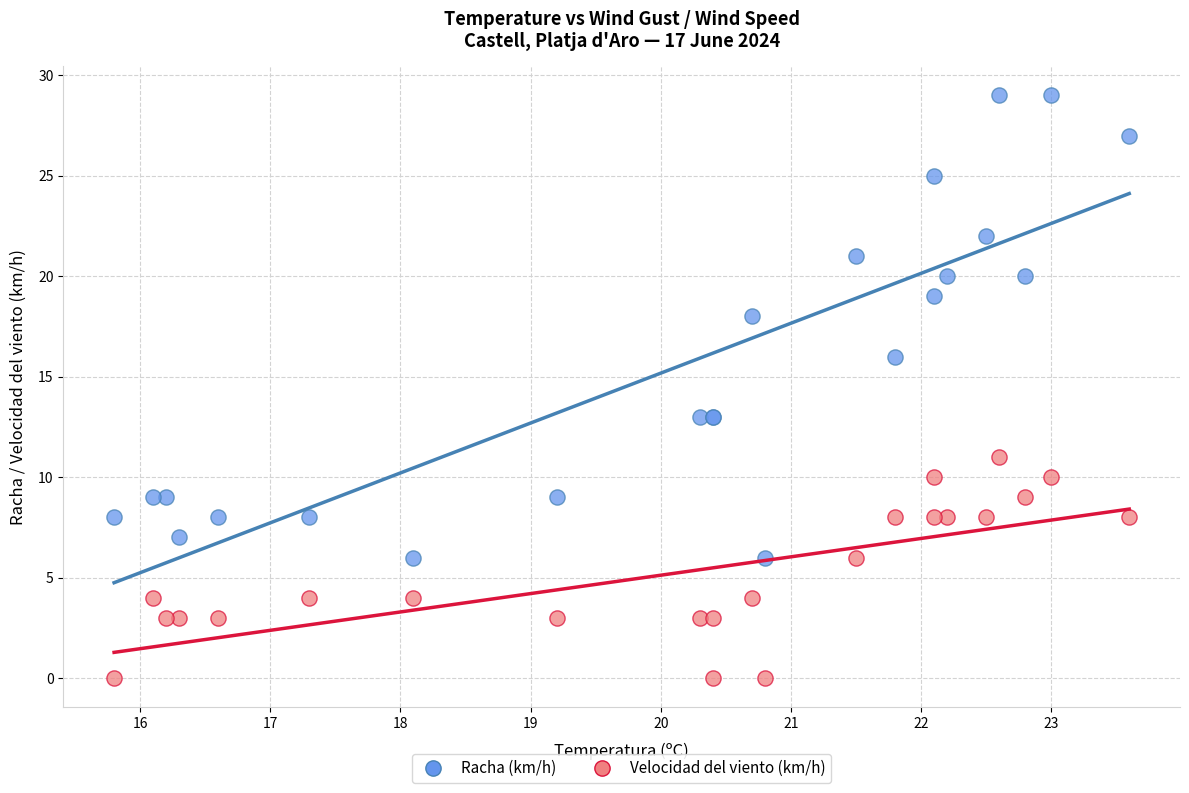

Which series reaches the minimum Y coordinate?

Velocidad del viento (km/h)